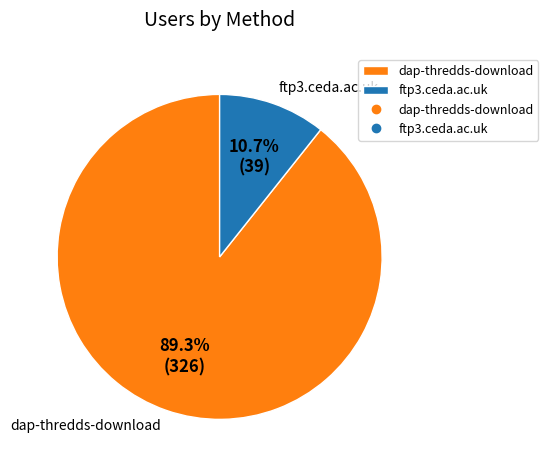

How many slices are in this pie chart?

2